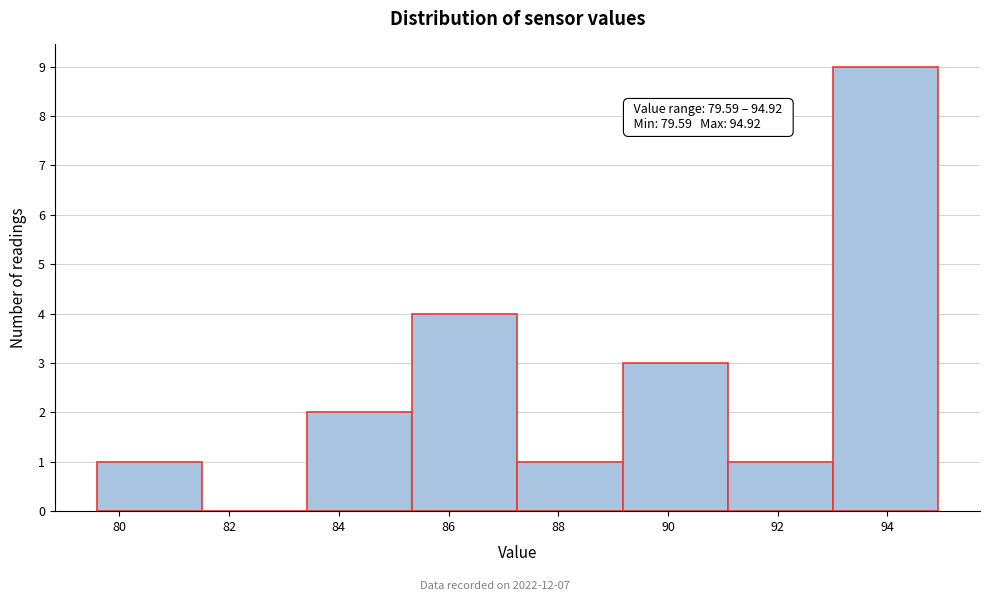

Over which range of the x-axis is the bar tallest?

93.0 to 95.0